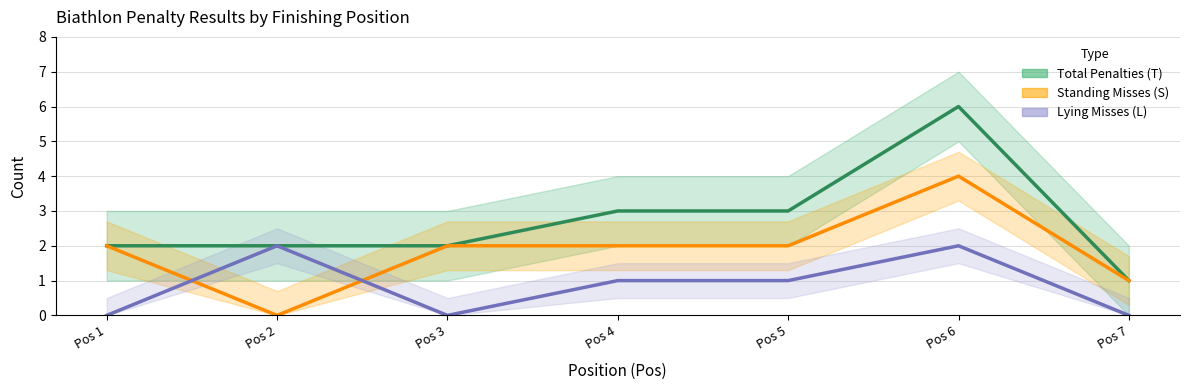

List the series in order of their overall mean, lowest first.

Lying Misses (L), Standing Misses (S), Total Penalties (T)